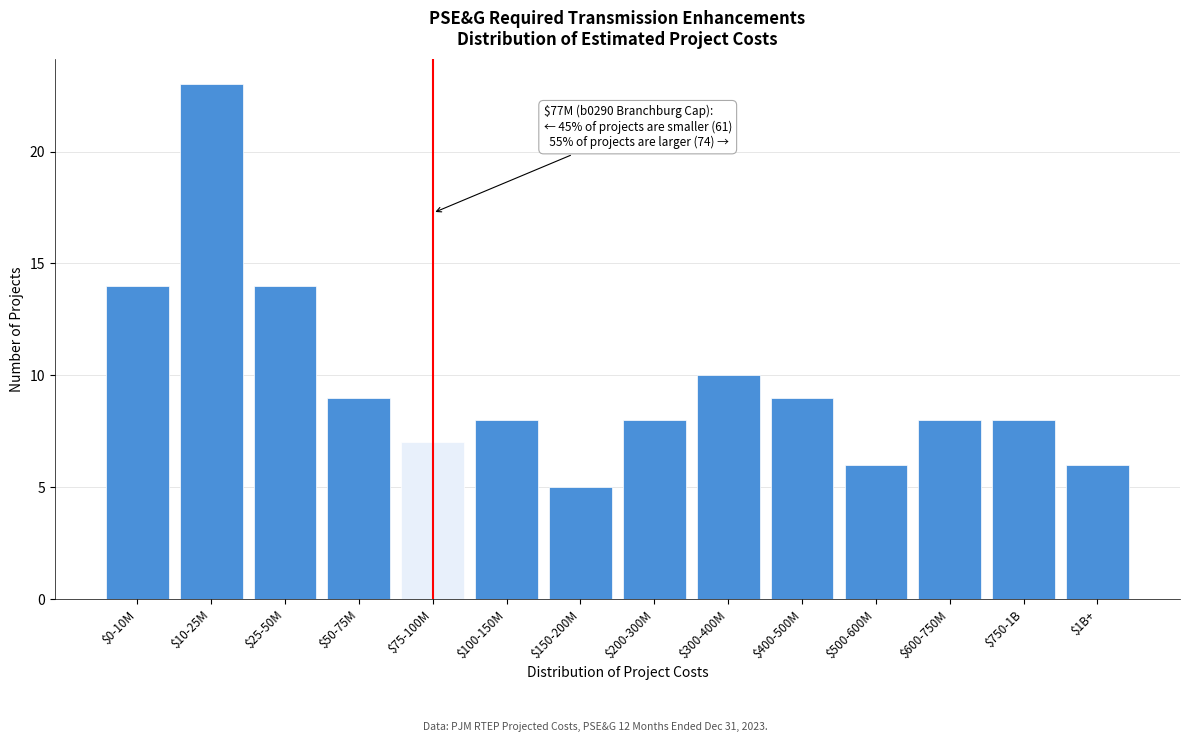

Reading left to right, what are all the values shown in this chart?

14	23	14	9	7	8	5	8	10	9	6	8	8	6